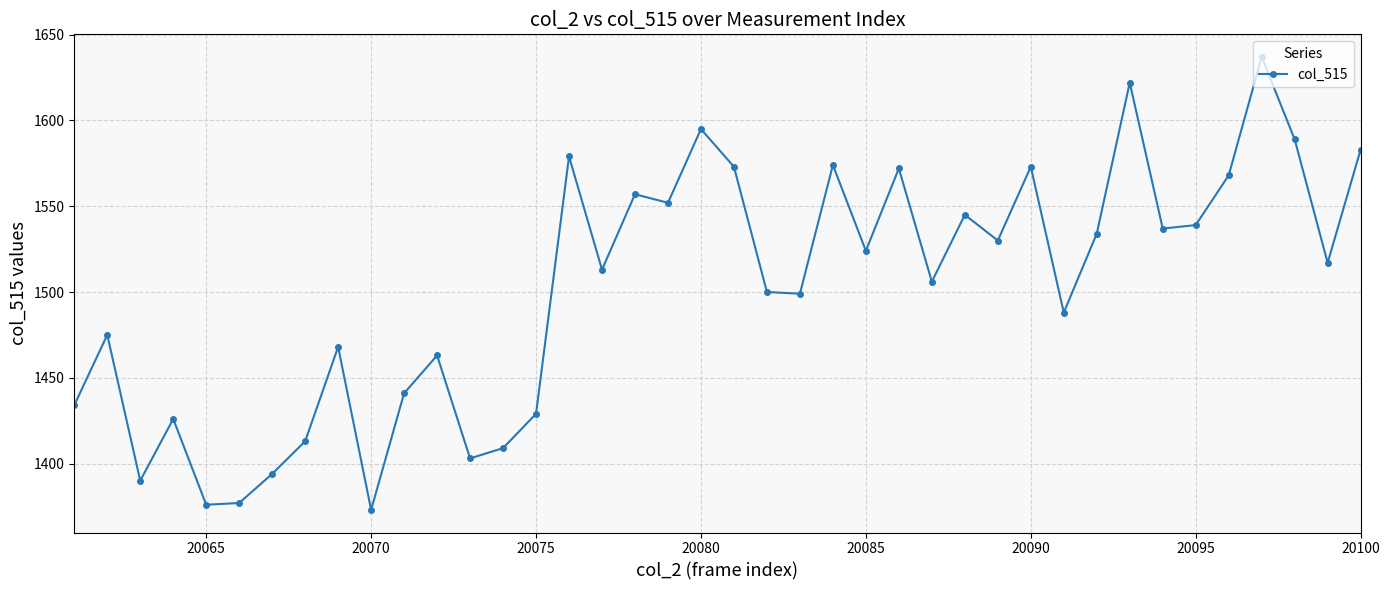

How many points are higher than both their immediate neighbors (excluding endpoints)?

13